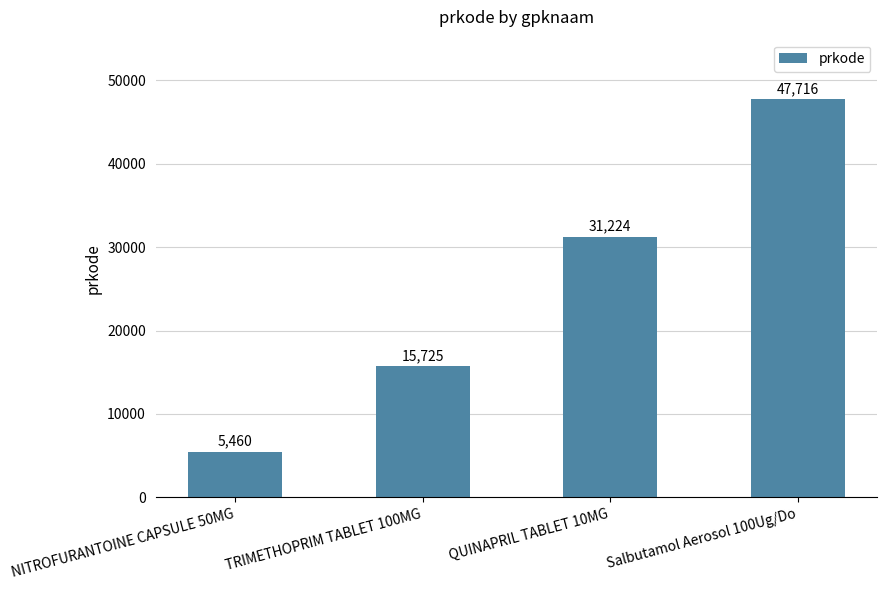

The value at TRIMETHOPRIM TABLET 100MG is 21217. True or false?

False